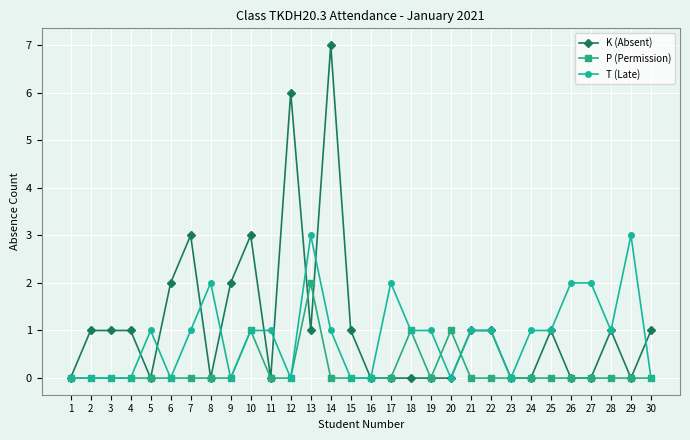

Does the chart display data point markers on the line(s)?

Yes